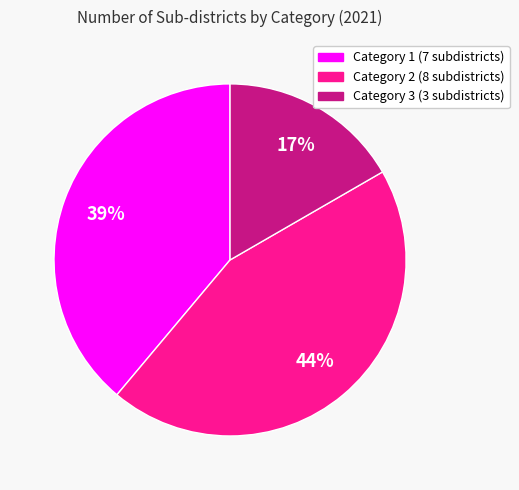

Is there a majority slice in this chart?

No